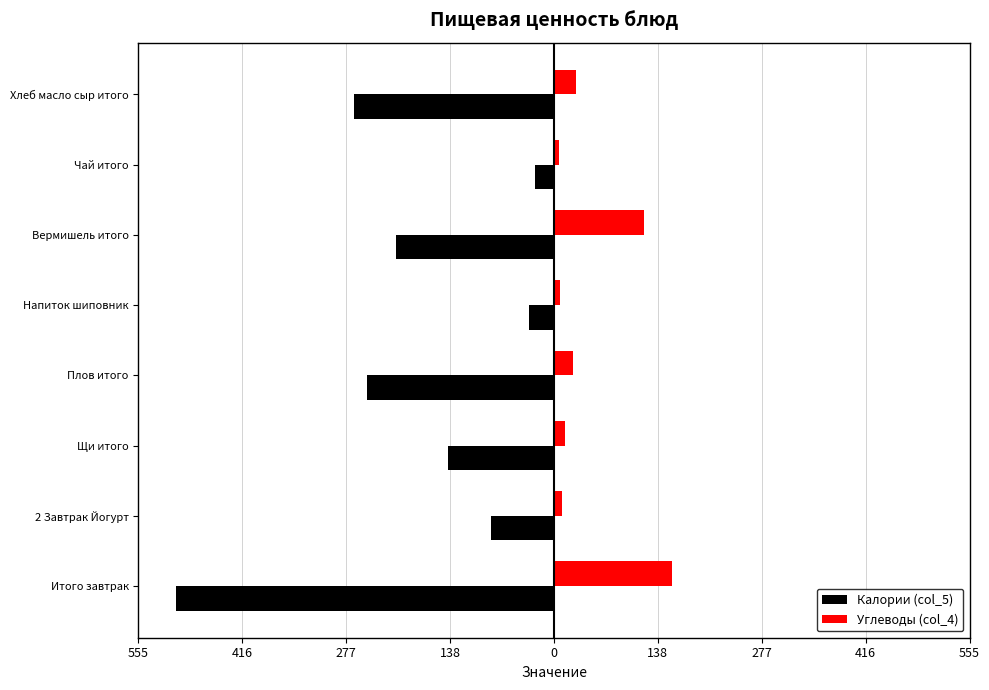

Which series has the largest range (max minus min)?

Калории (col_5)